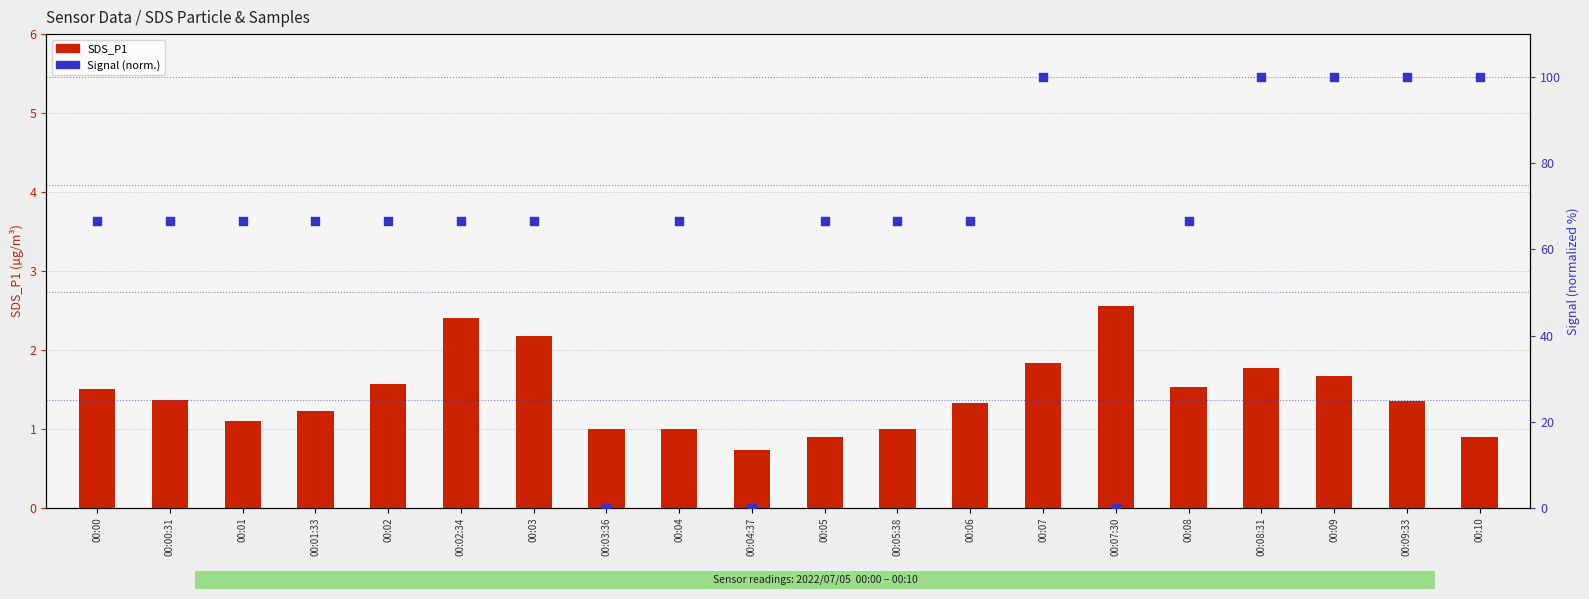

Which series has the widest spread of Y values?

Signal (normalized)